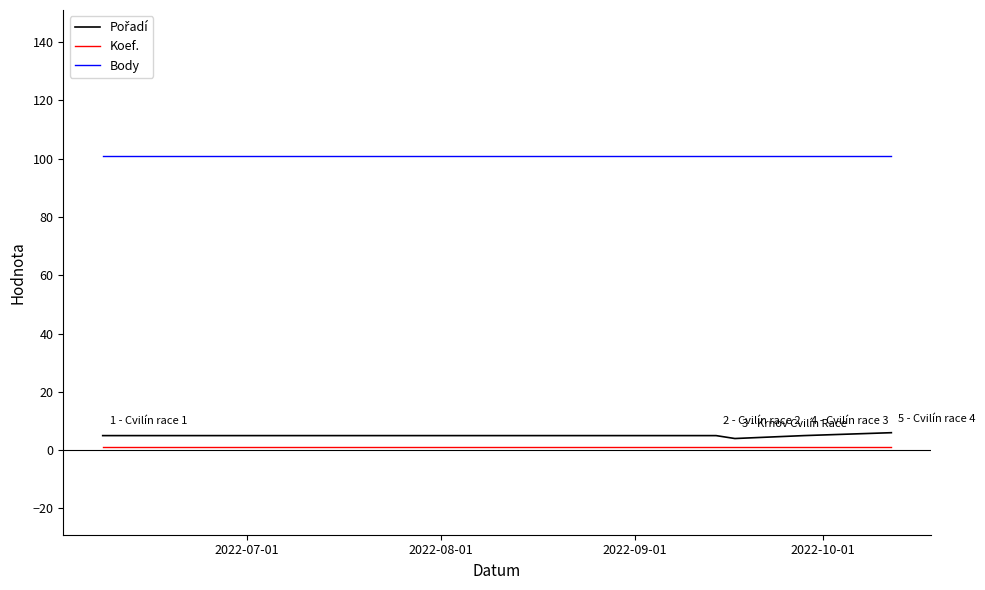

What is the minimum value for Body?

101